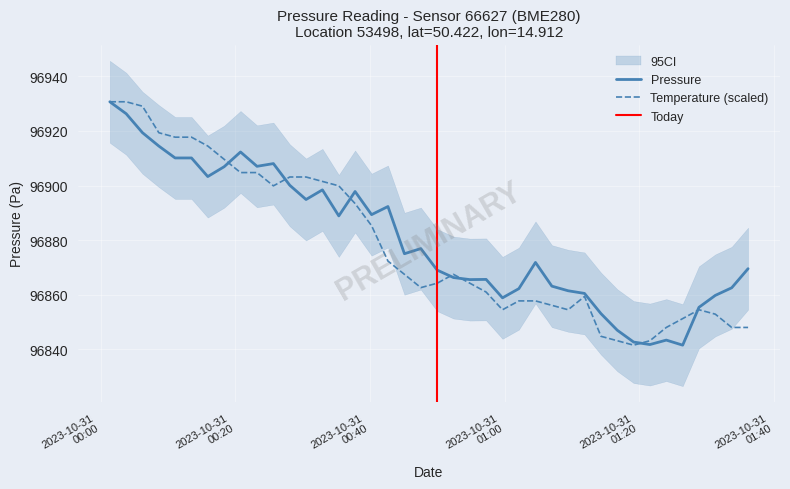

What is the minimum value for Temperature (scaled)?

96841.6